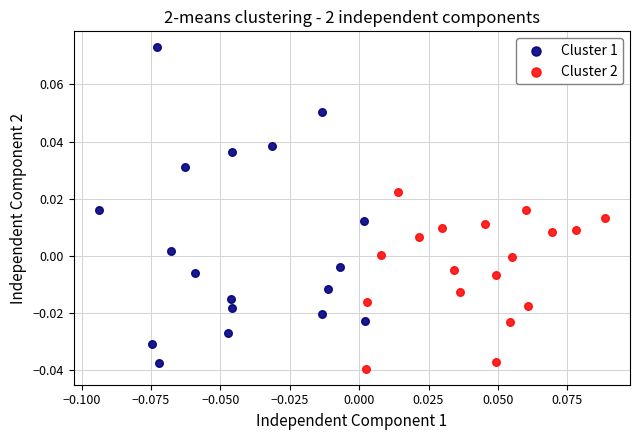

Which series reaches the maximum Y coordinate?

Cluster 1